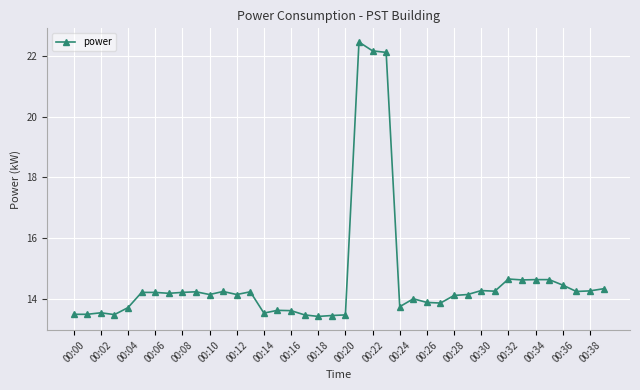

True or false: the data has more than 2 interior local peaks.

True